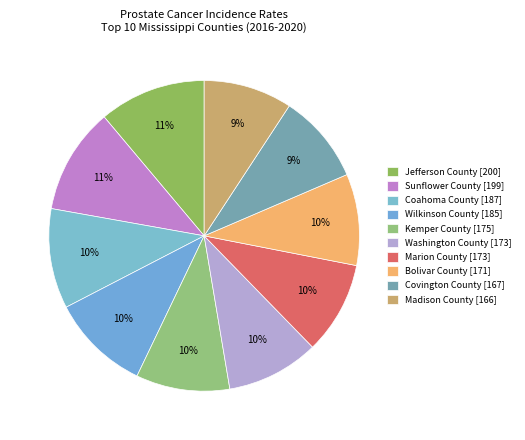

How many segments does this pie chart have?

10